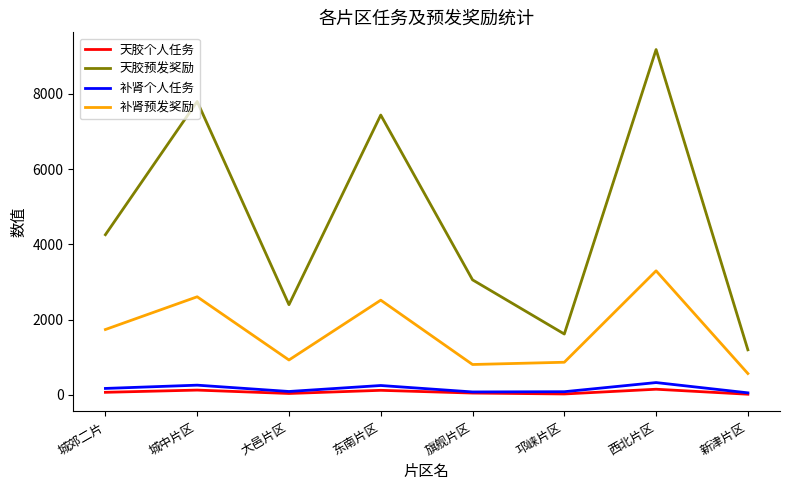

The value of 天胶预发奖励 at 东南片区 is 7440. True or false?

True